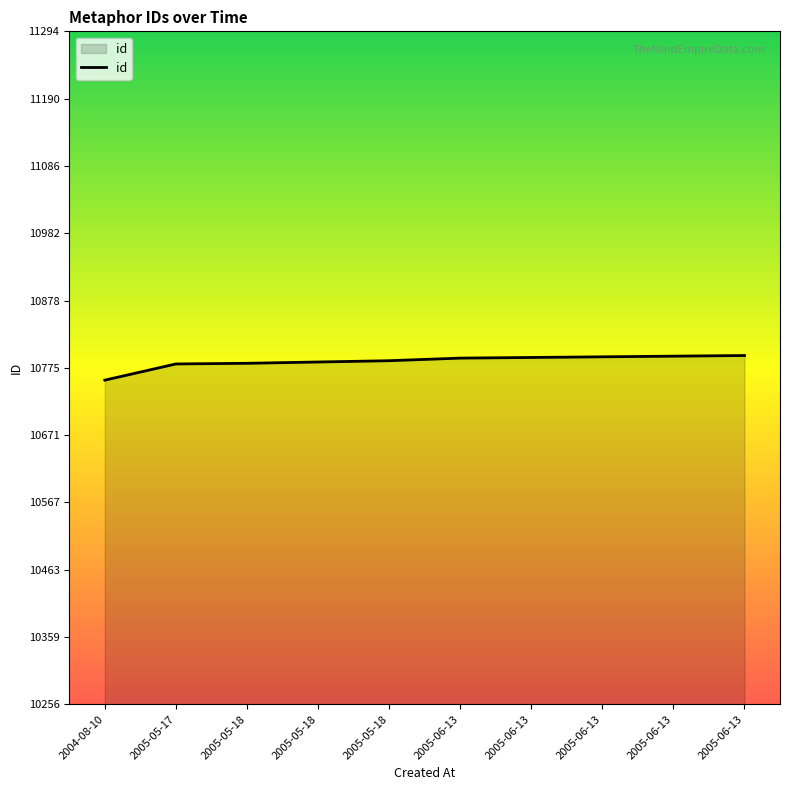

How many lines are shown in the chart?

1